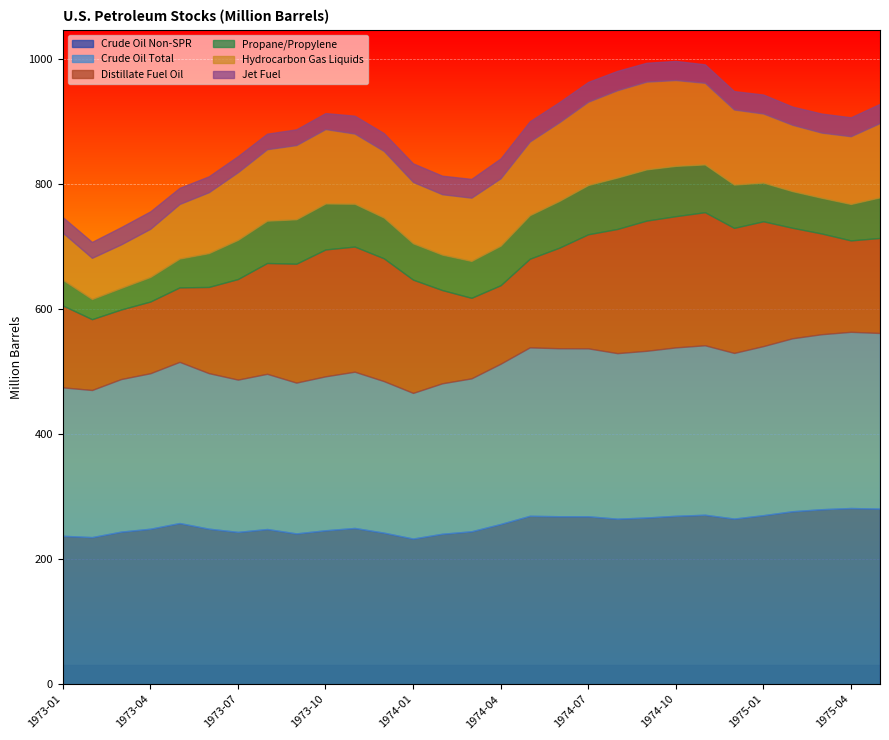

What is the label of the 16th point from the right?

1974-02